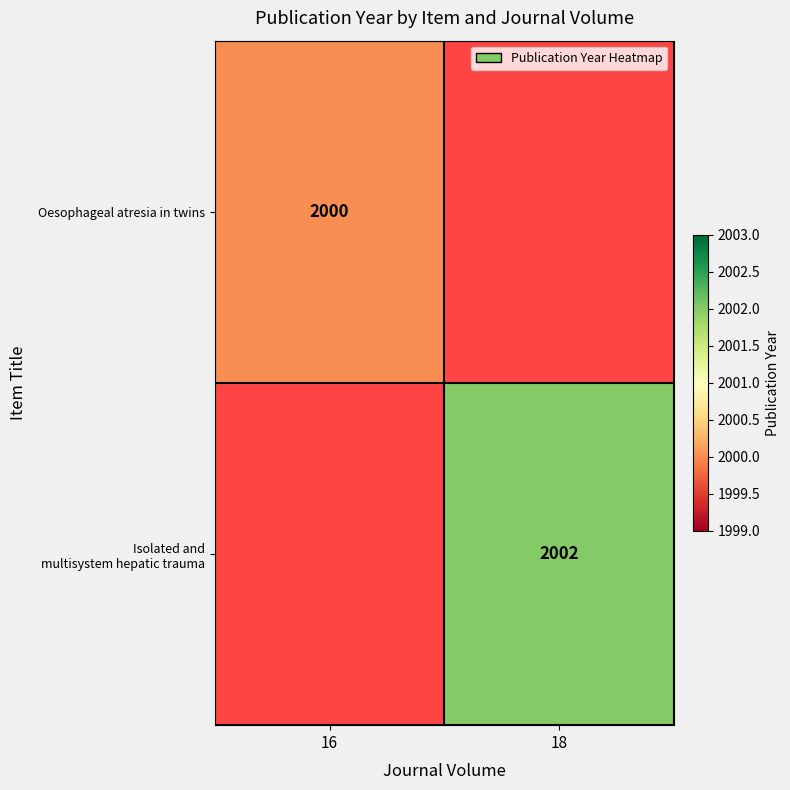

The value of Oesophageal atresia in twins at 16 is 2000. True or false?

True